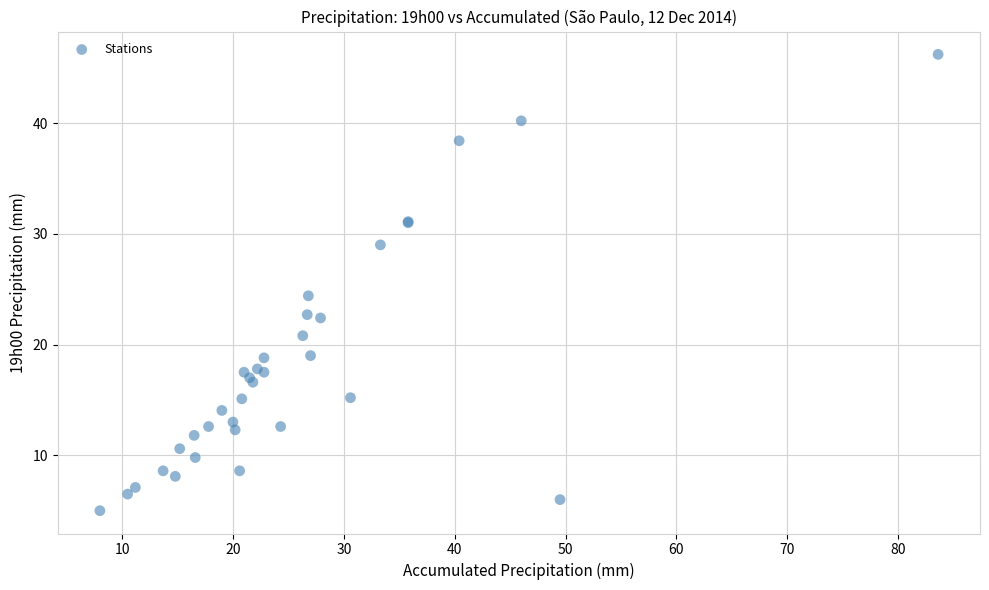

What Y value in the scatter plot is closest to 25?

24.4